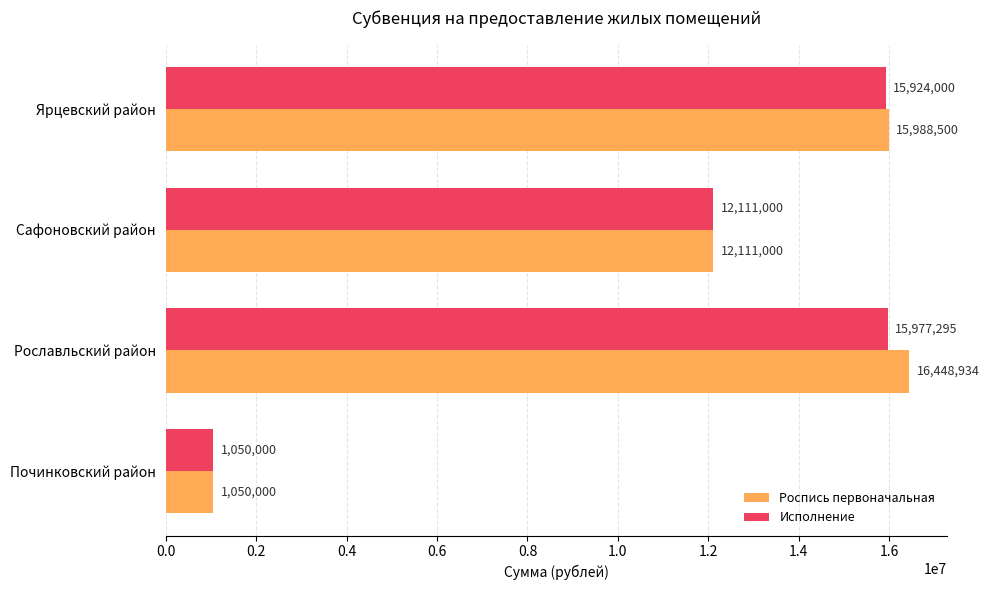

Rank the series by their maximum value, from lowest to highest.

Исполнение, Роспись первоначальная